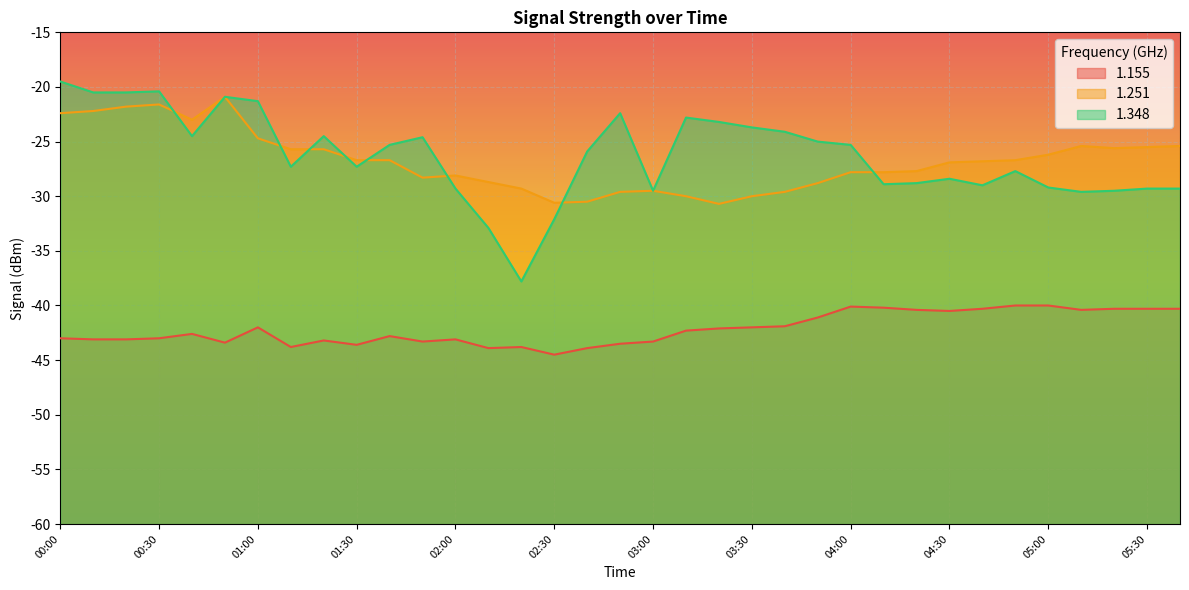

In 1.155, how many points are lower than both neighbors (excluding endpoints)?

8